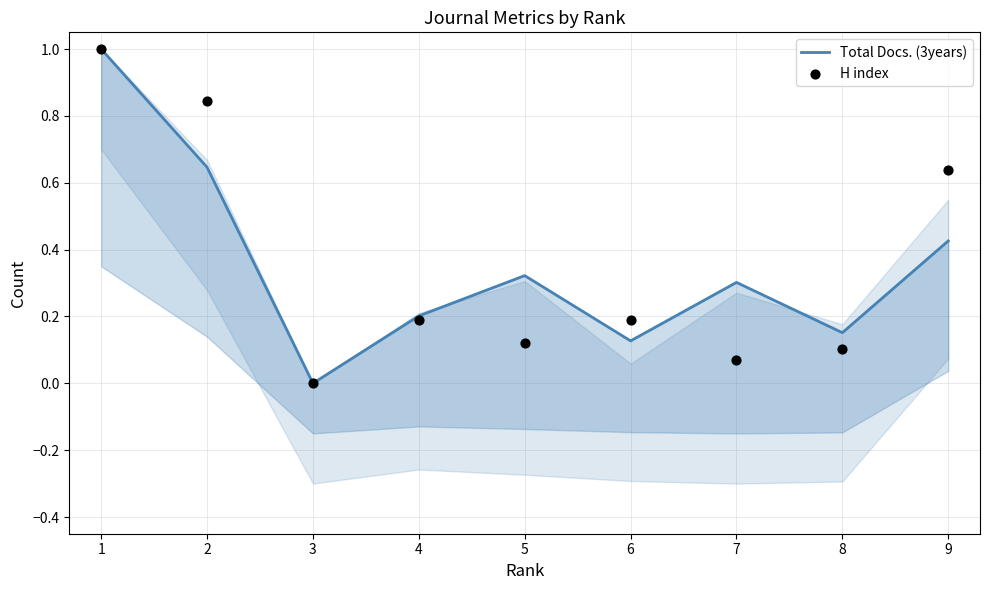

Which series contains the lowest Y value?

Total Docs. (3years)